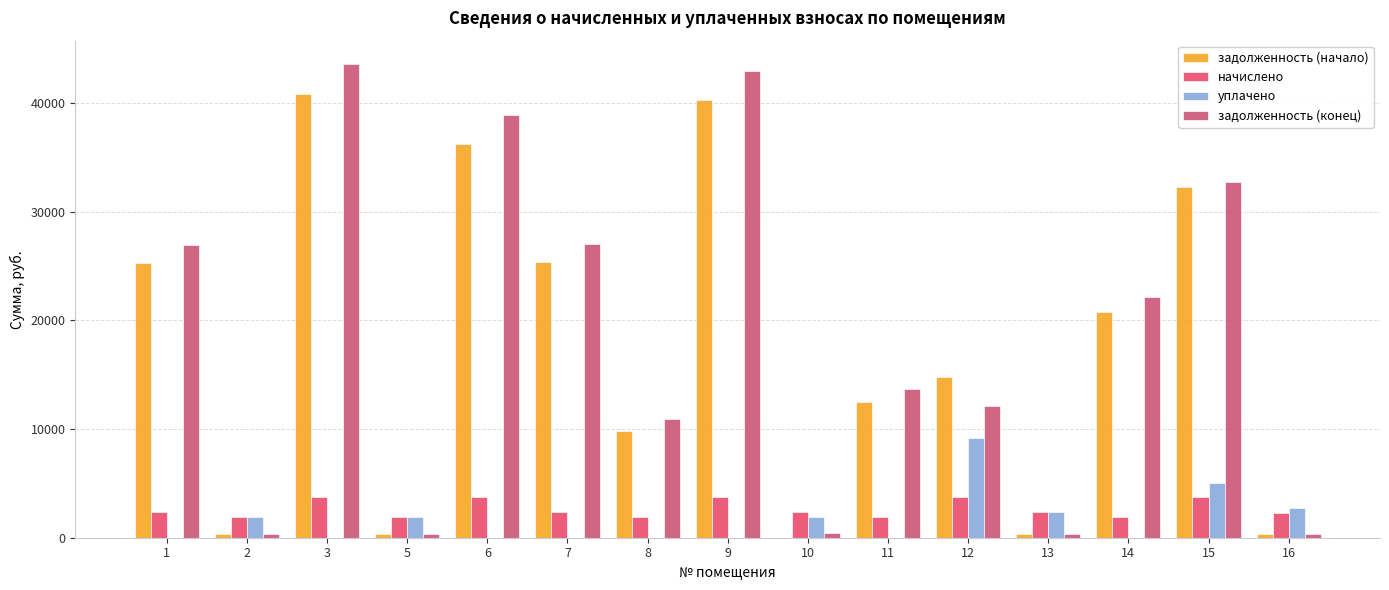

Does the chart contain stacked bars?

No